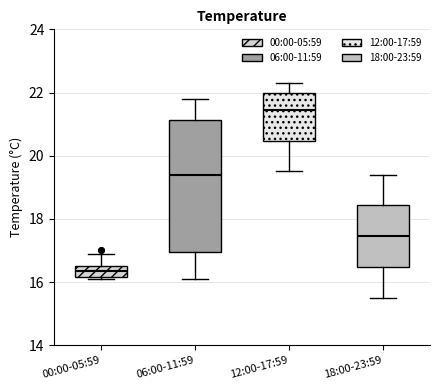

Reading left to right, transcribe this box plot: for each box, give where its median line is, the range the box spans, and where its two whiskers end, as read against the y-axis. The values are not printed on the chart, so give them approximately, as read against the axis.

00:00-05:59: median 16.4, box 16.2 to 16.6, whiskers 16.2 (just below the box's lower edge) to 17.0
06:00-11:59: median 19.4, box 17.0 to 21.2, whiskers 16.2 to 21.8
12:00-17:59: median 21.4, box 20.4 to 22.0, whiskers 19.6 to 22.4
18:00-23:59: median 17.4, box 16.4 to 18.4, whiskers 15.6 to 19.4